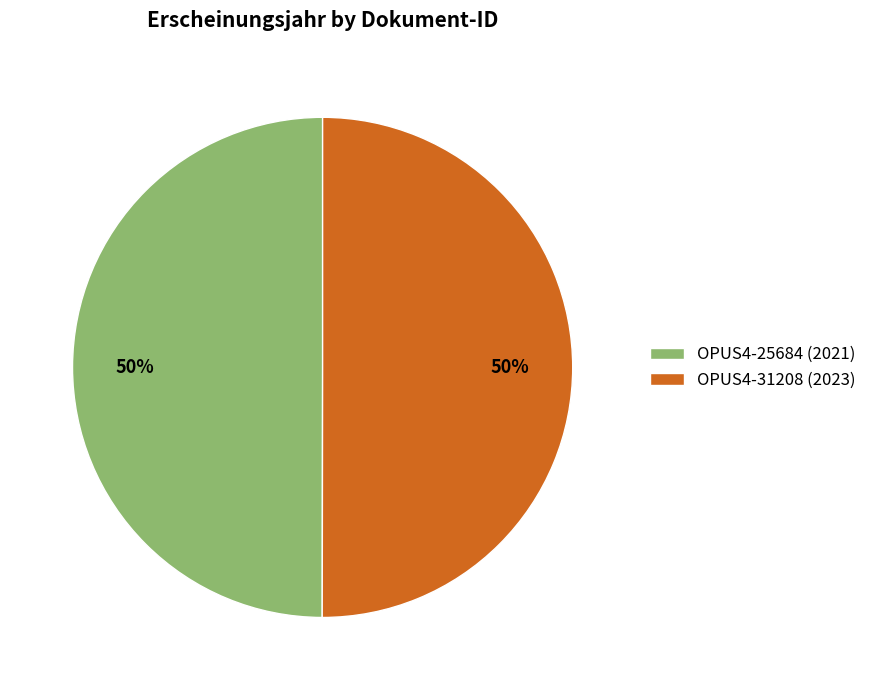

What percentage is the OPUS4-25684 (2021) slice, to the nearest percent?

50%